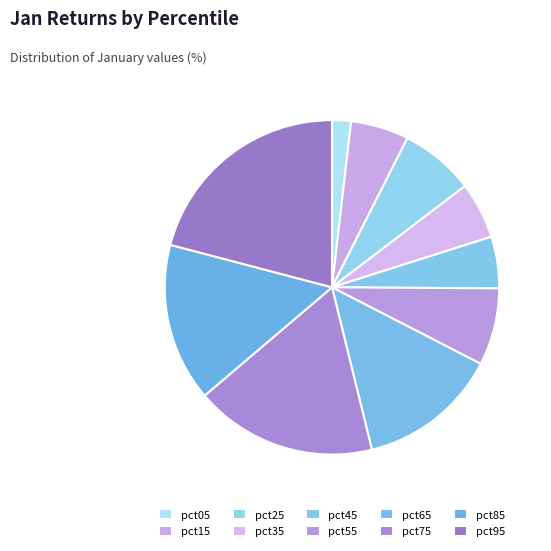

Is it true that pct25 is 14% of the pie?

False